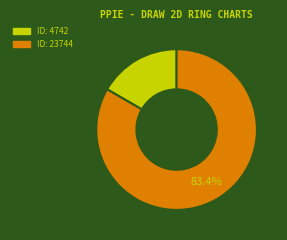

Is there a majority slice in this chart?

Yes